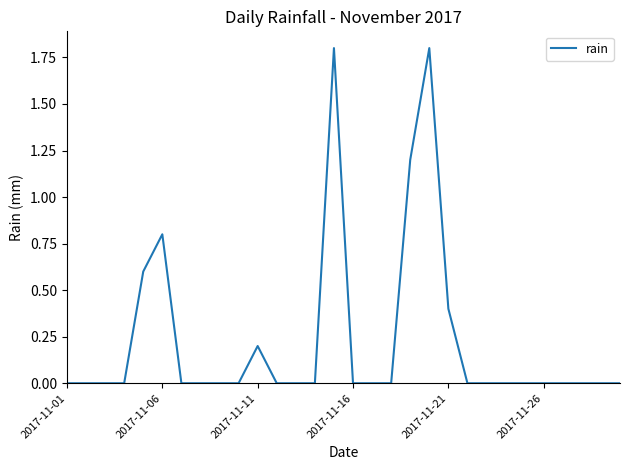

What is the difference between the maximum and minimum values?

1.8